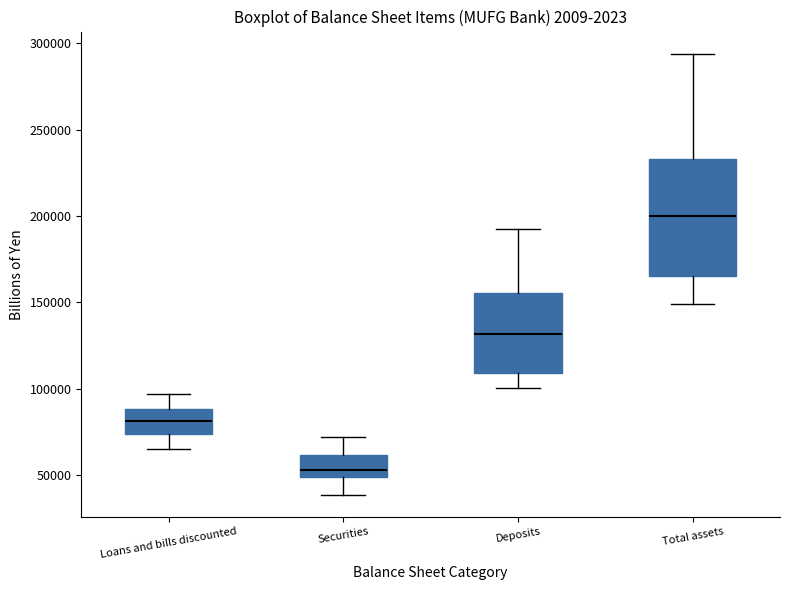

Reading left to right, transcribe this box plot: for each box, give where its median line is, the range the box spans, and where its two whiskers end, as read against the y-axis. The values are not printed on the chart, so give them approximately, as read against the axis.

Loans and bills discounted: median 80000, box 75000 to 90000, whiskers 65000 to 95000
Securities: median 55000, box 50000 to 60000, whiskers 40000 to 70000
Deposits: median 130000, box 110000 to 155000, whiskers 100000 to 190000
Total assets: median 200000, box 165000 to 235000, whiskers 150000 to 295000